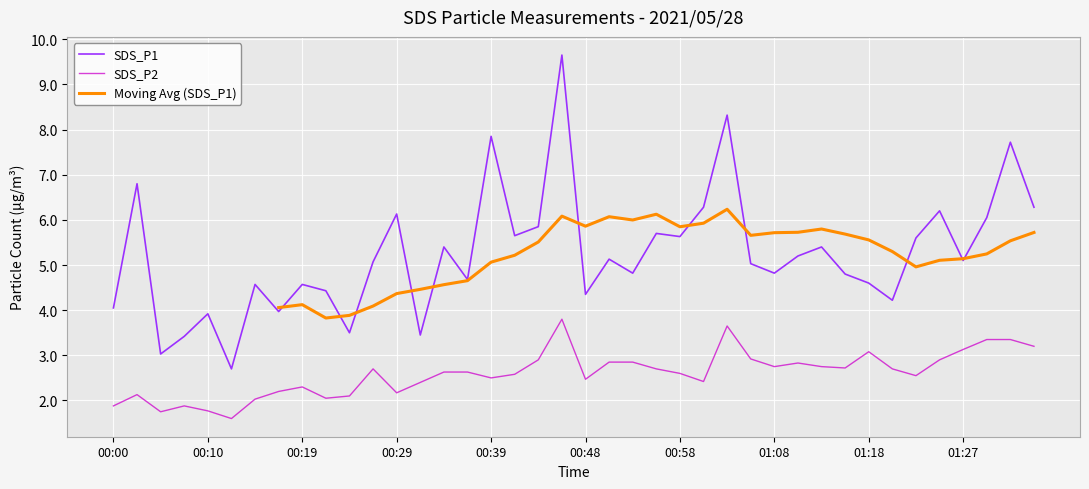

What is the minimum value for SDS_P2?

1.6